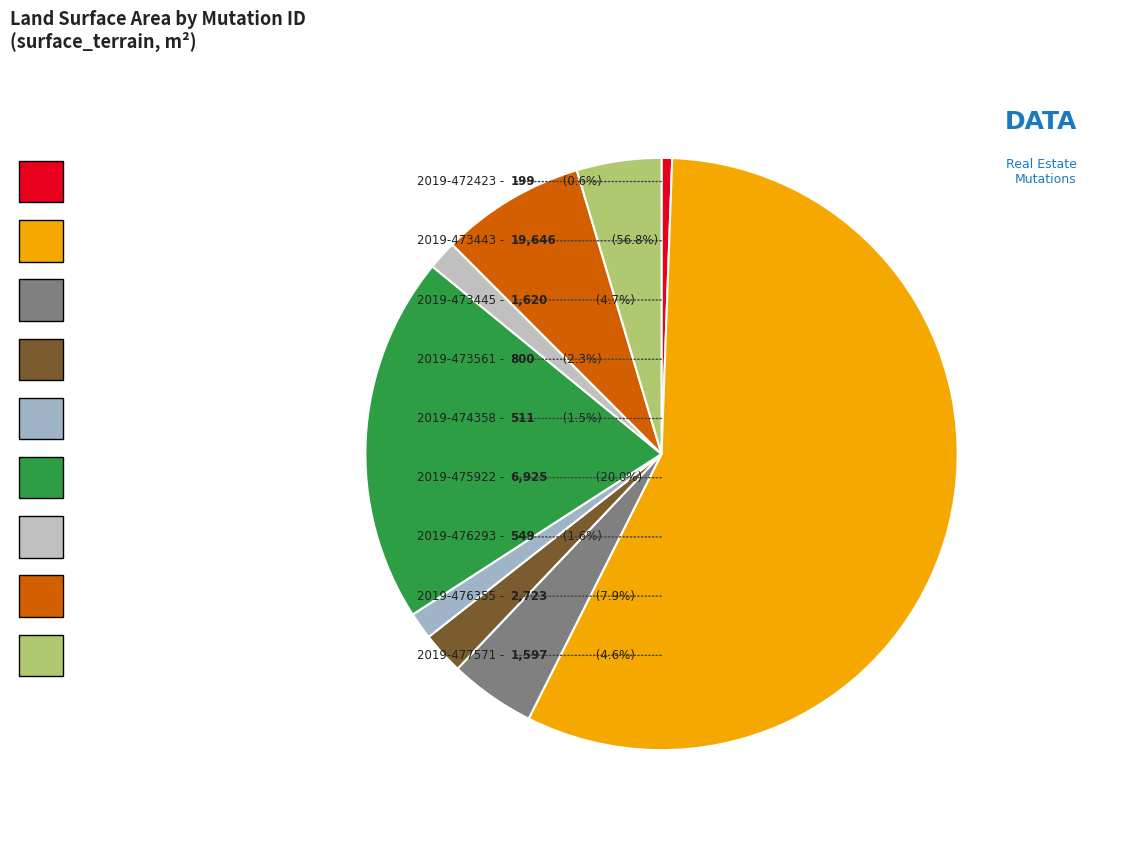

What is the ratio of the value at 2019-474358 to the value at 2019-473445?

0.3